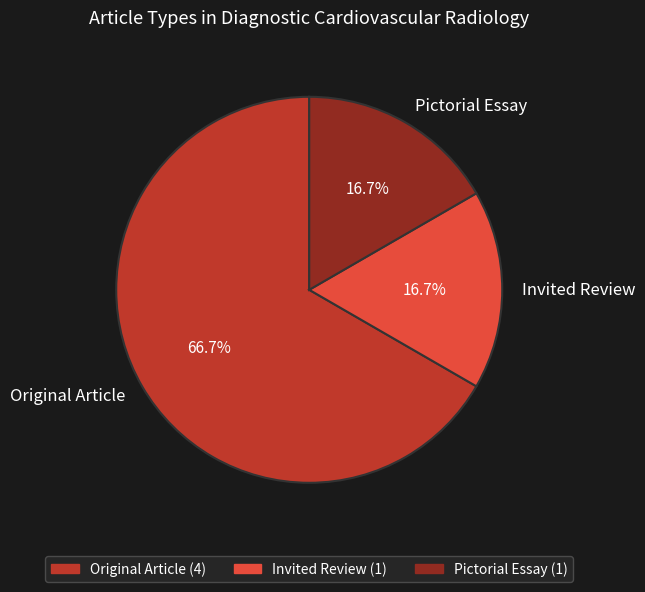

Is the sum of Pictorial Essay and Original Article greater than half?

Yes